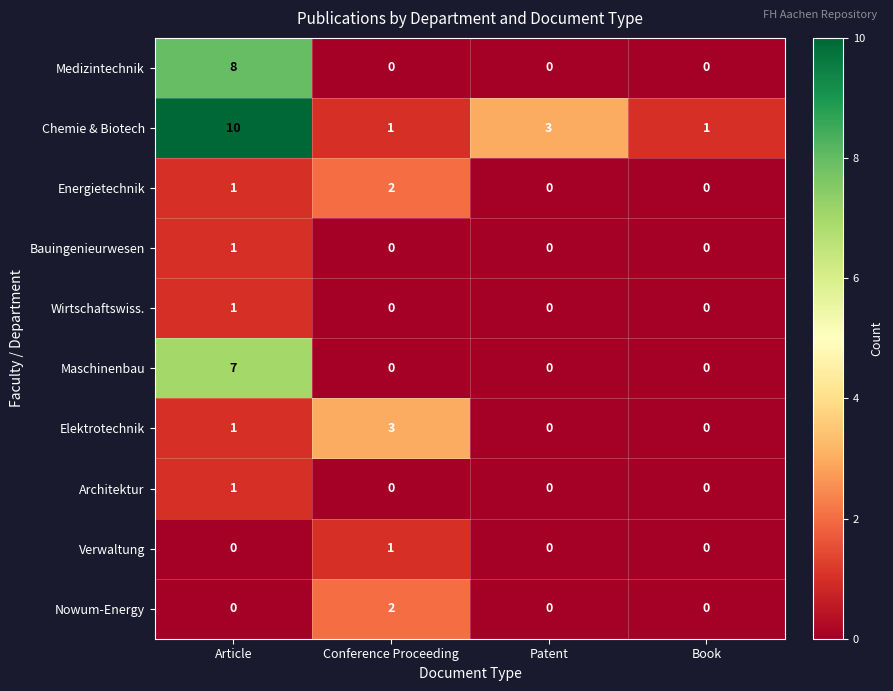

Is it true that Nowum-Energy equals 1 at Article?

False